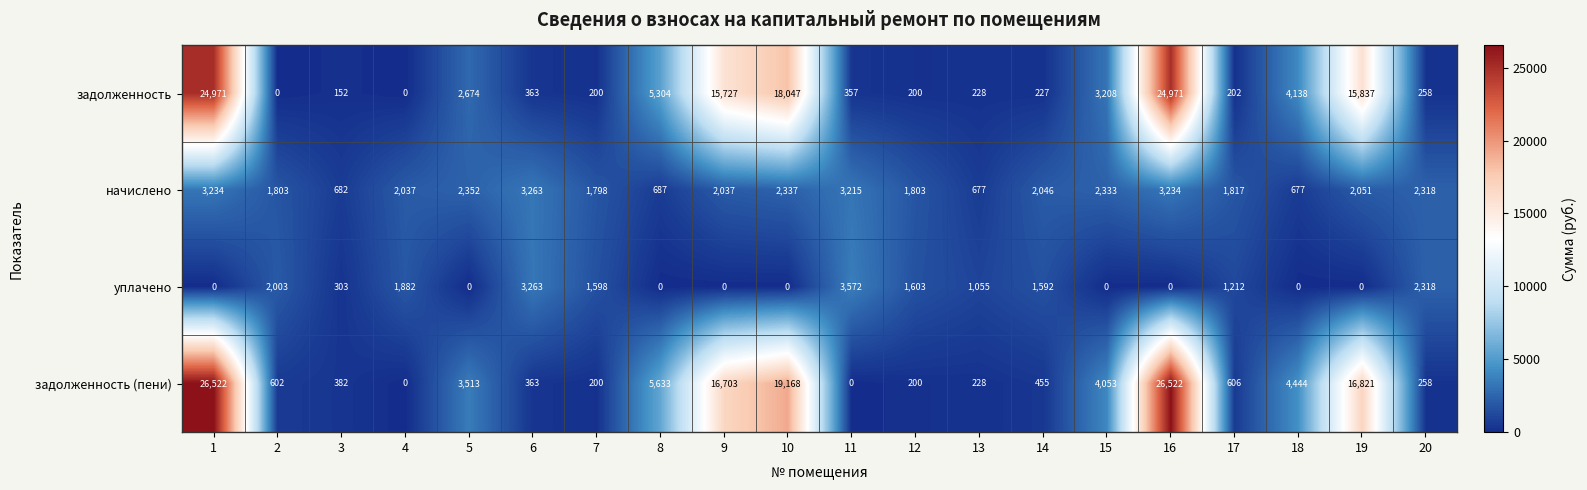

List the series in order of their peak value, lowest first.

начислено, уплачено, задолженность, задолженность (пени)